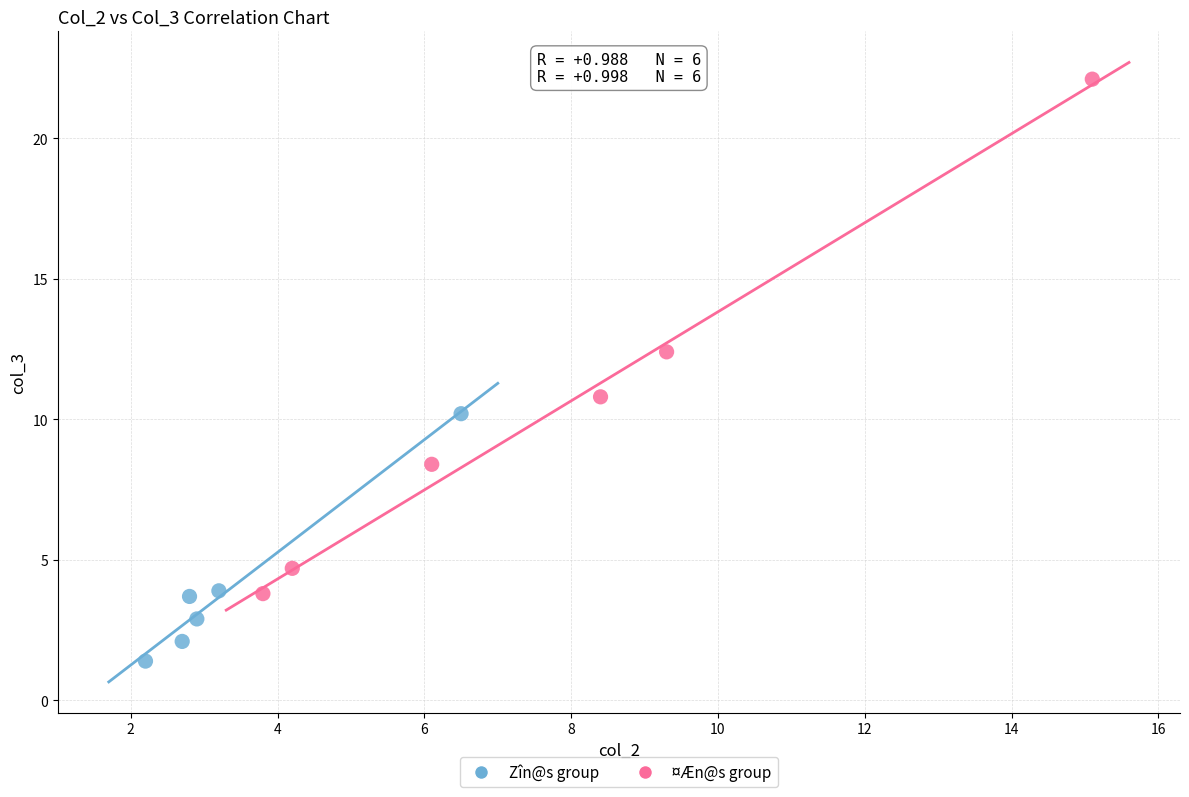

Which series has the largest Y range (max minus min)?

¤Æn@s group